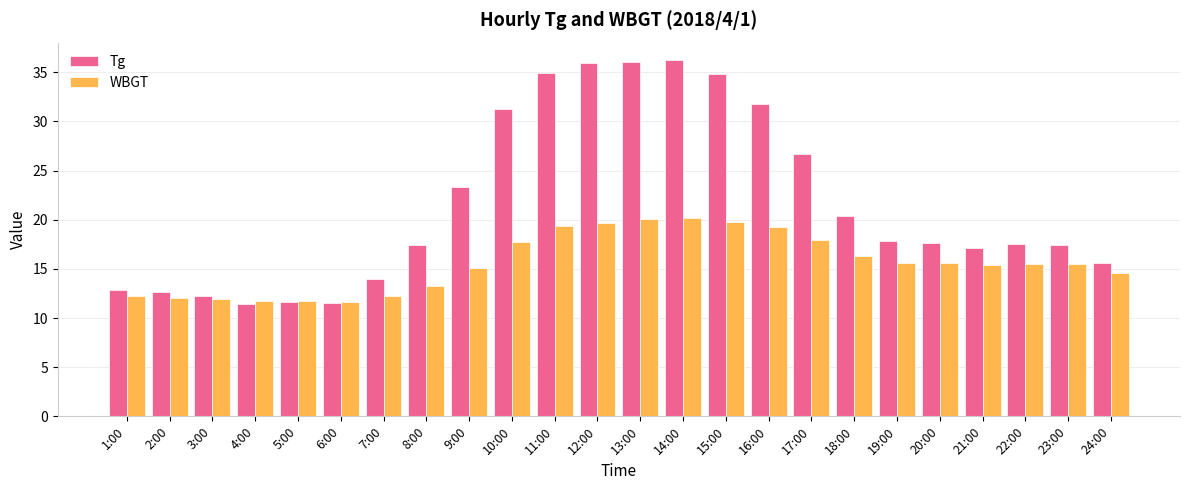

What is the difference between the highest and lowest values at 6:00?

0.1